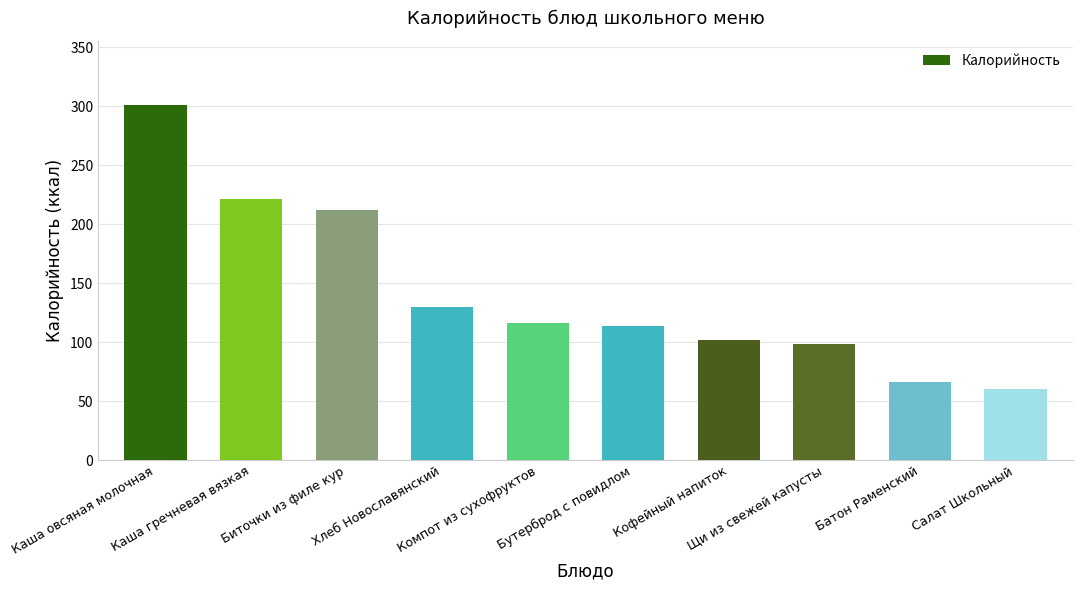

What is the sum of the values at Биточки из филе кур and Каша овсяная молочная?

513.1